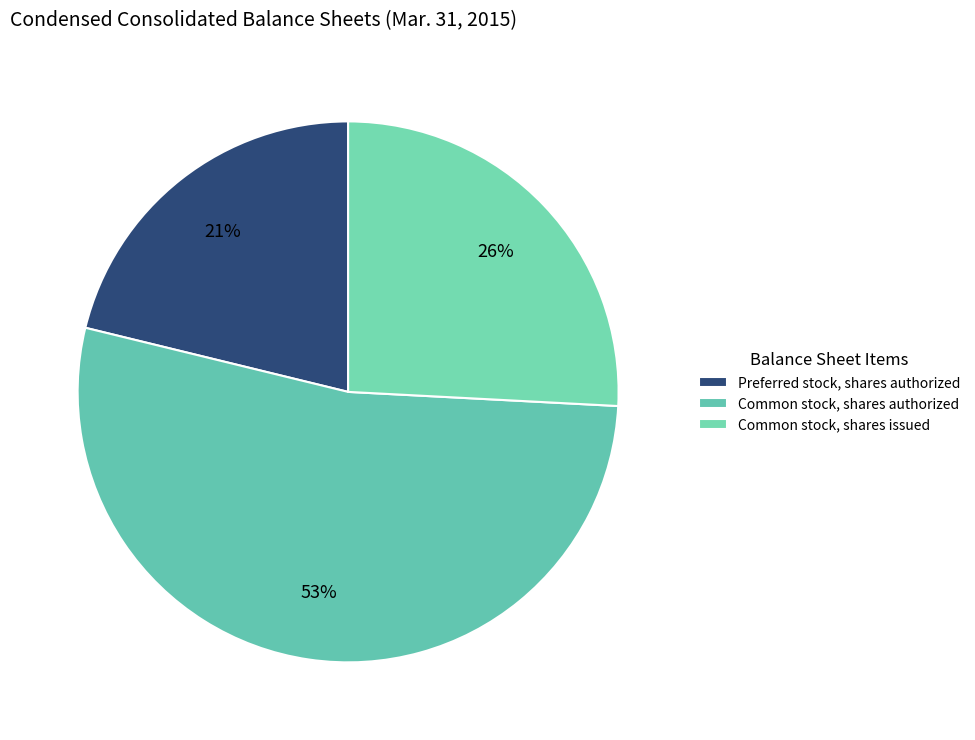

Count the number of slices in the pie.

3